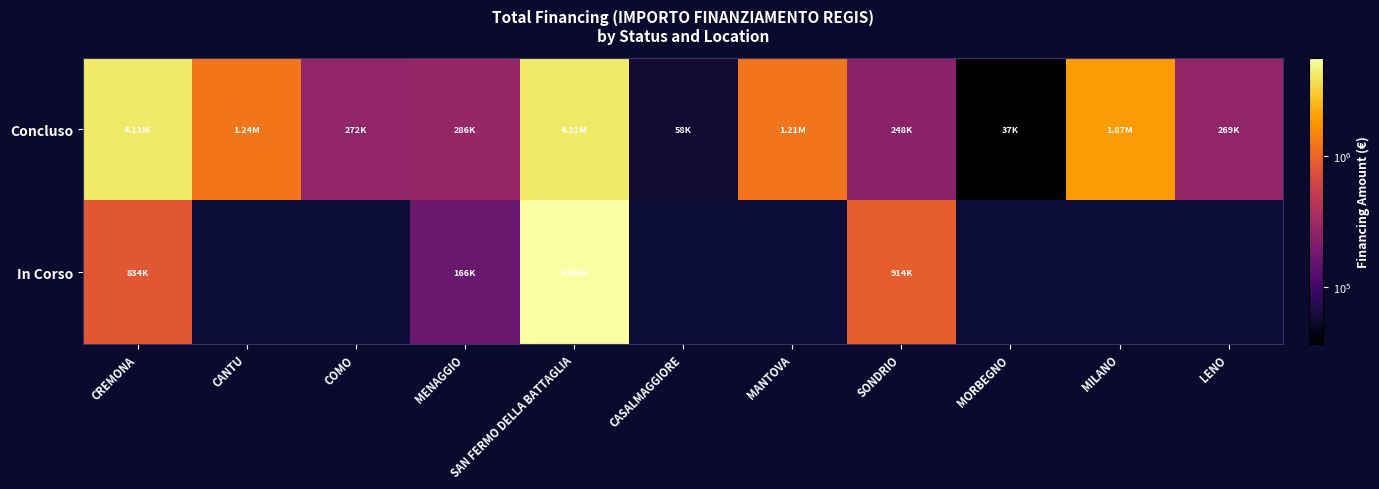

Between SAN FERMO DELLA BATTAGLIA and CASALMAGGIORE, which is larger?

SAN FERMO DELLA BATTAGLIA